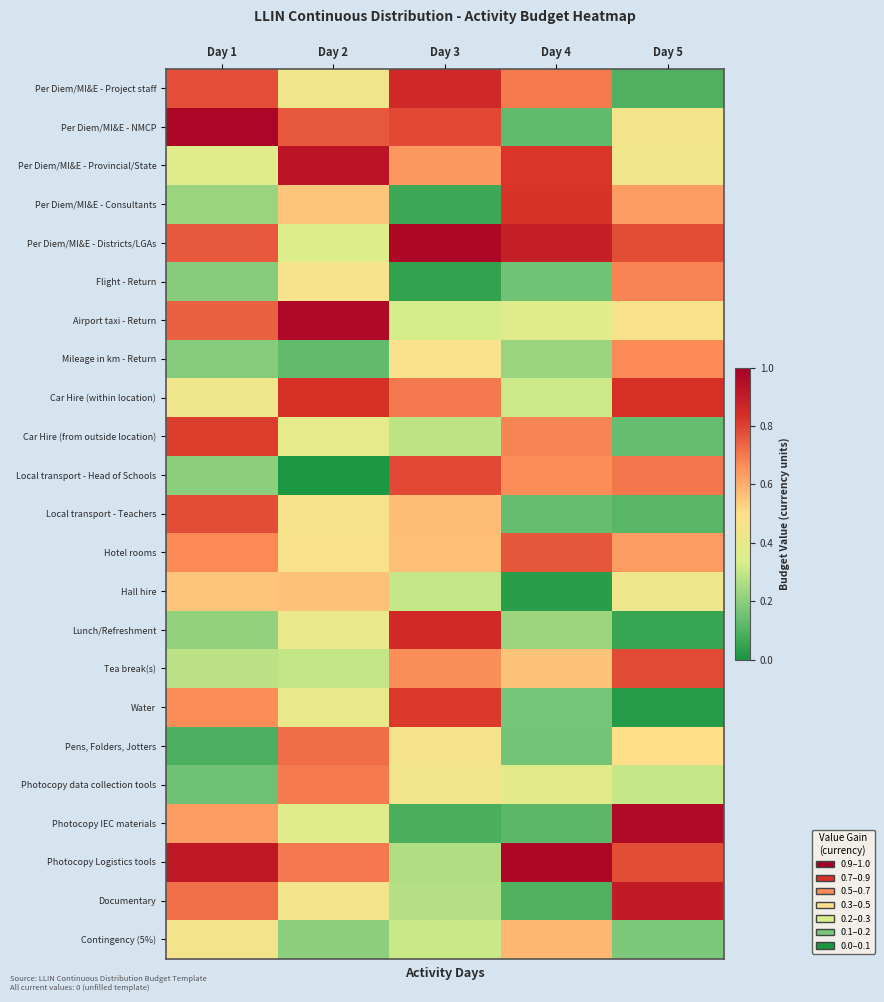

At which category is the sum across all series the highest?

Day 1